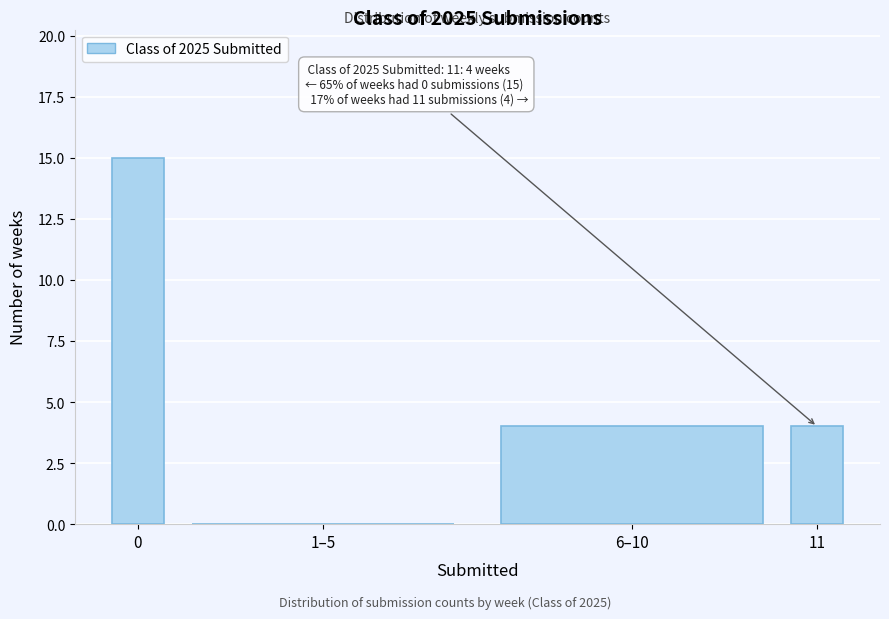

Reading right to left, transcribe all the data shown in this chart.

11=4	6–10=4	1–5=0	0=15